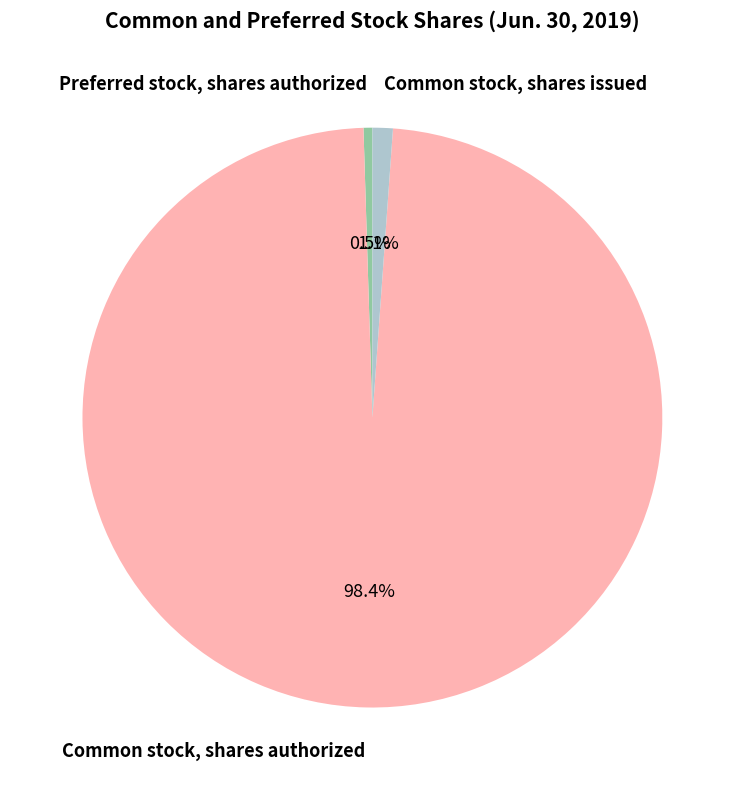

Is the sum of Preferred stock, shares authorized and Common stock, shares issued greater than half?

No